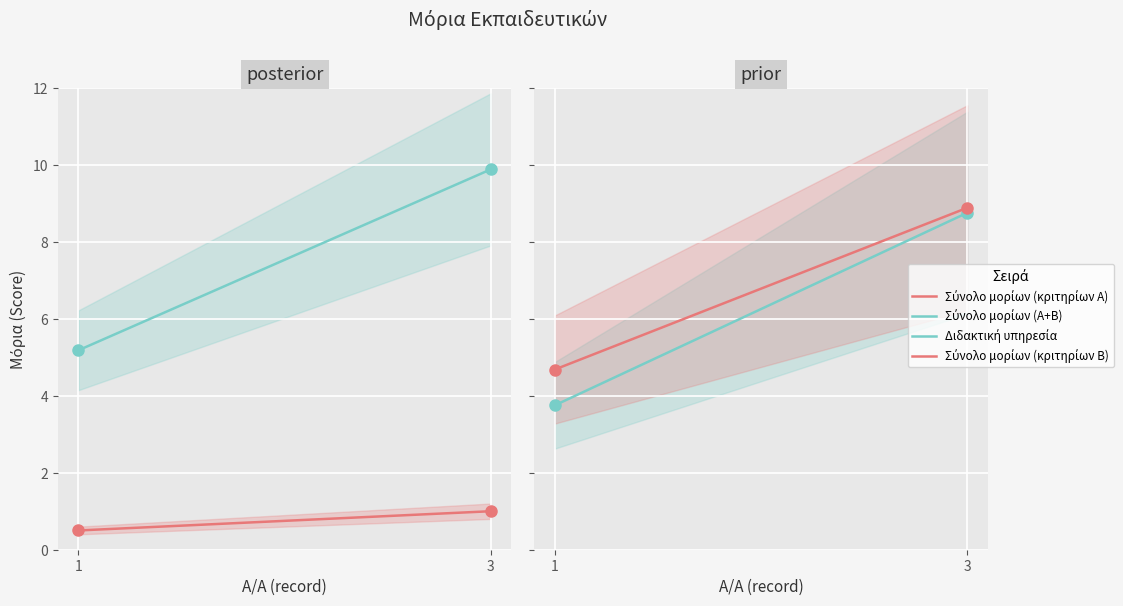

What is the average value of the Σύνολο μορίων (Α+Β) series?

7.5